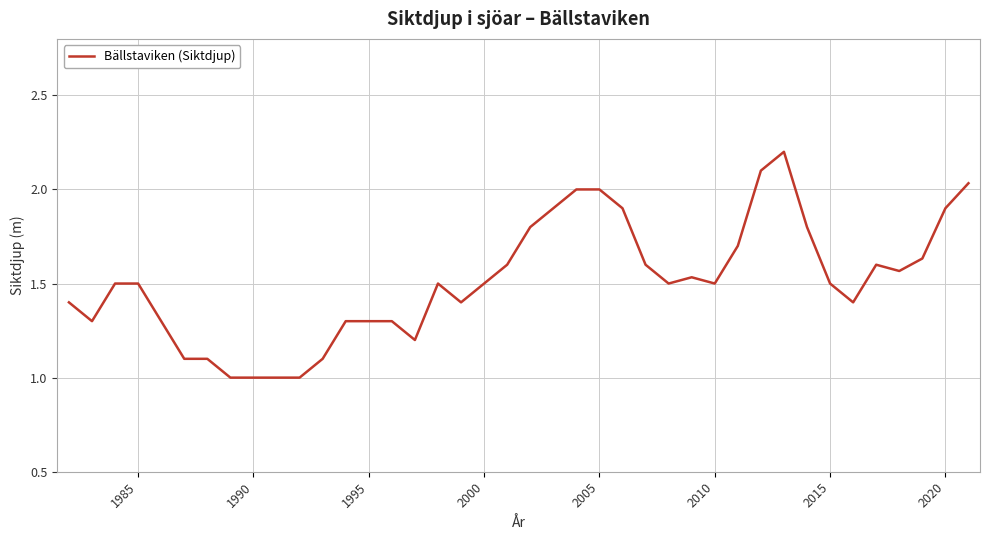

What is the difference between the maximum and minimum values?

1.2